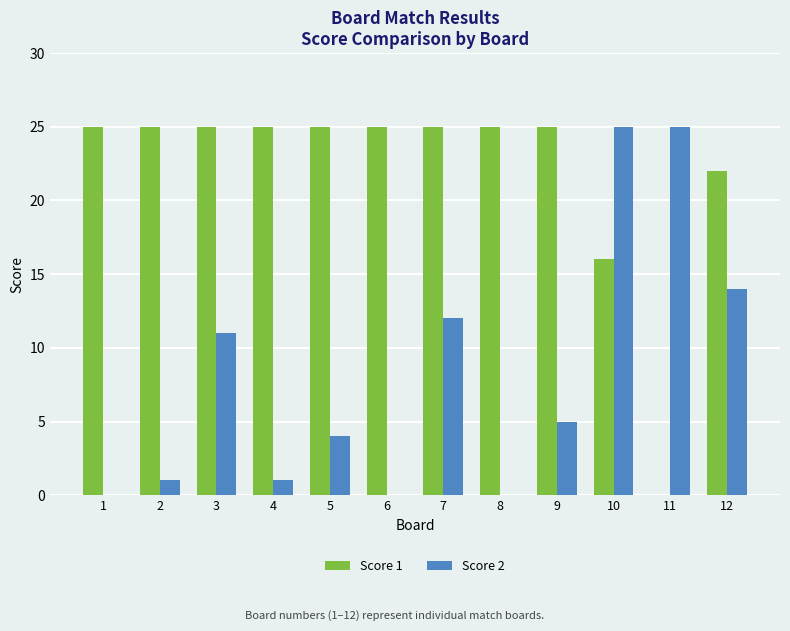

What is the sum of the Score 2 values at 8 and 12?

14